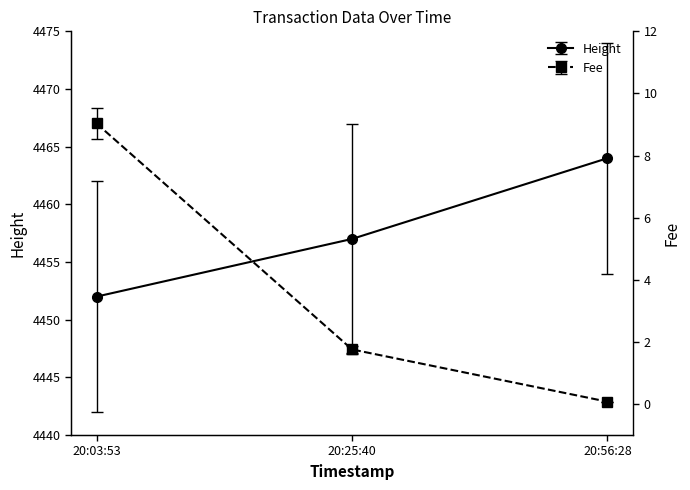

What is the spread (max minus min) of values at 20:56:28?

4463.9